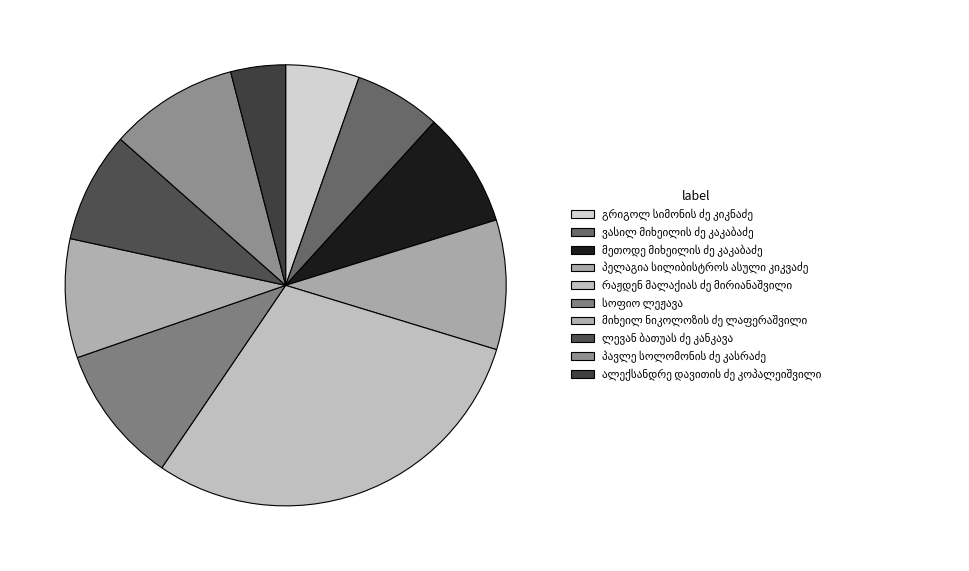

How many segments does this pie chart have?

10